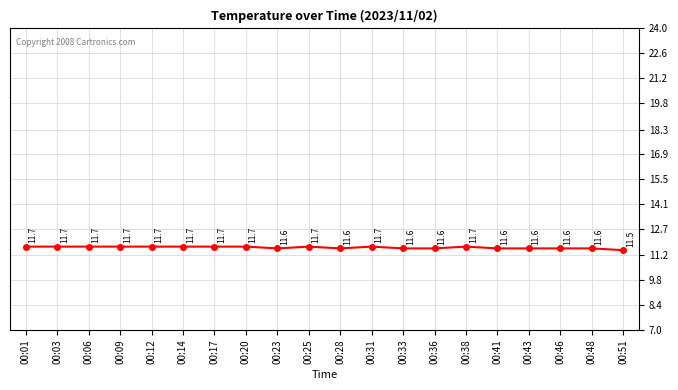

What is the difference between the maximum and second lowest values?

0.1